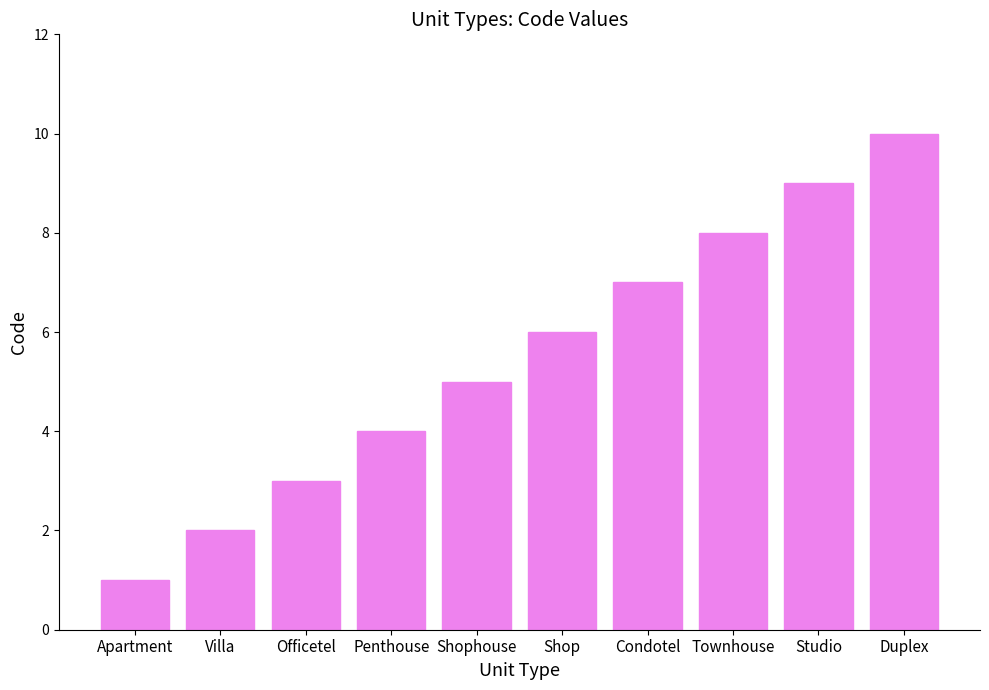

What is the value of the 6th bar from the left?

6